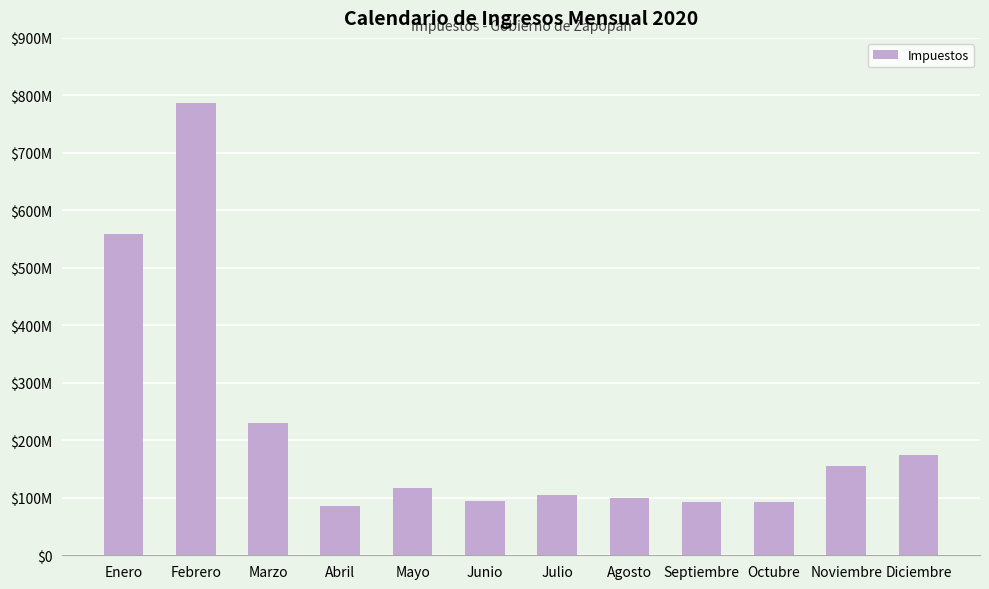

What is the label of the 1st bar from the right?

Diciembre